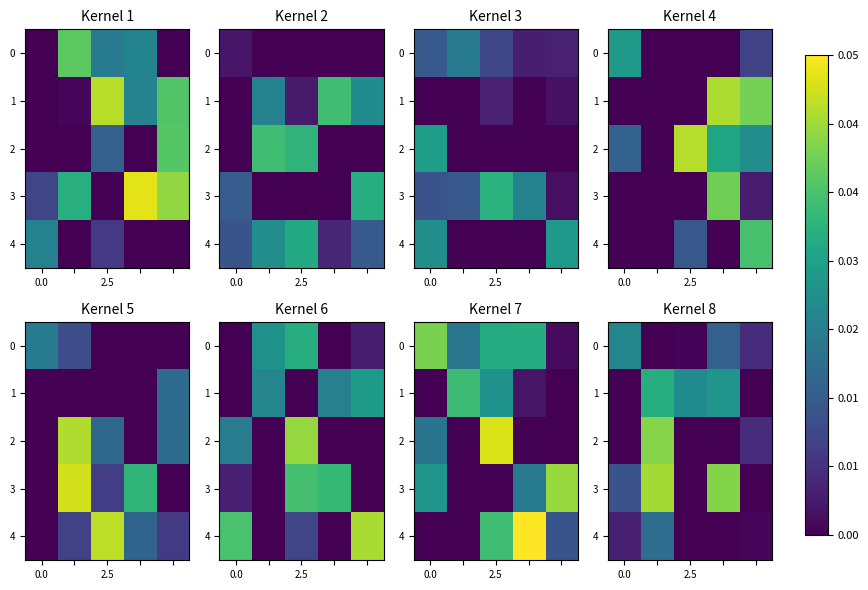

At which label is 4 closest to 0?

2.5